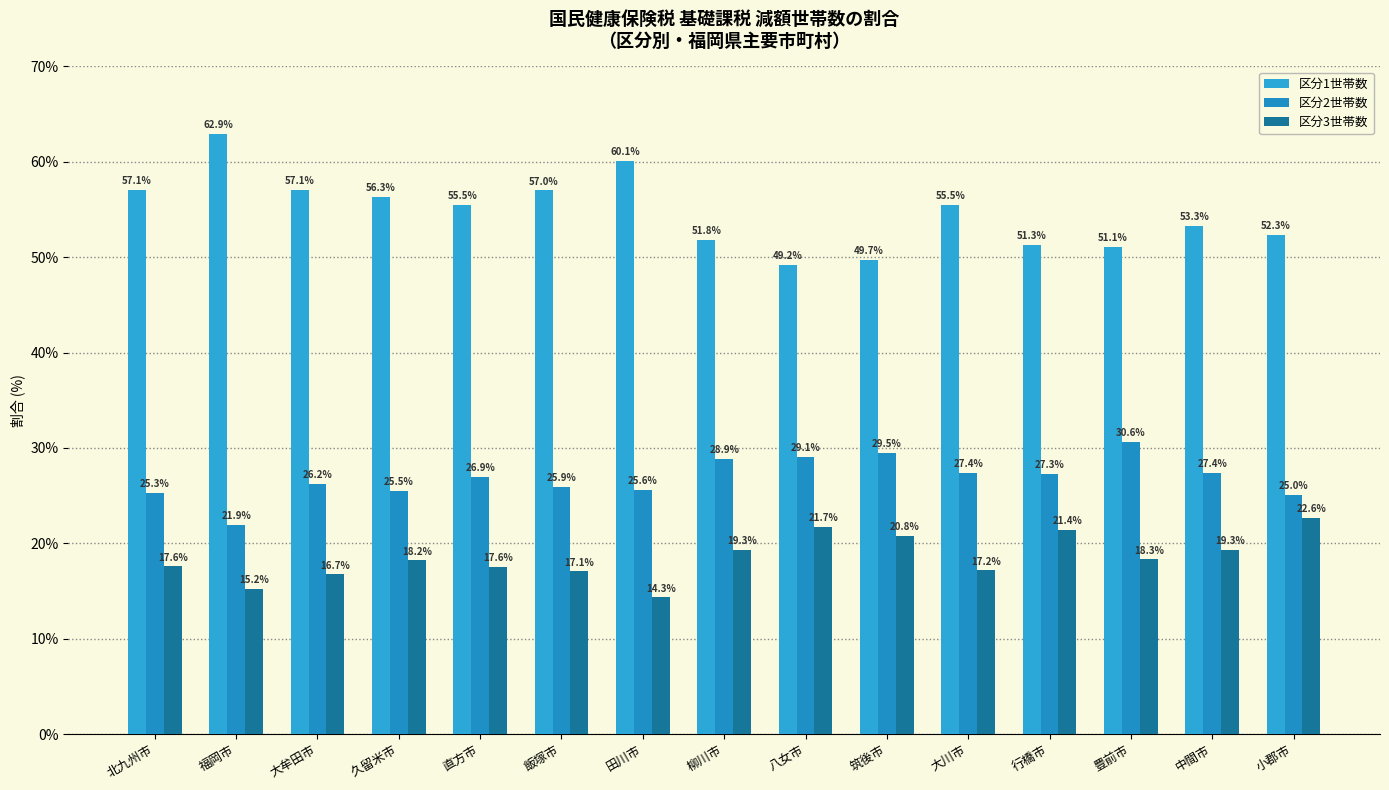

Is it true that 区分2世帯数 equals 16.0 at 小郡市?

False